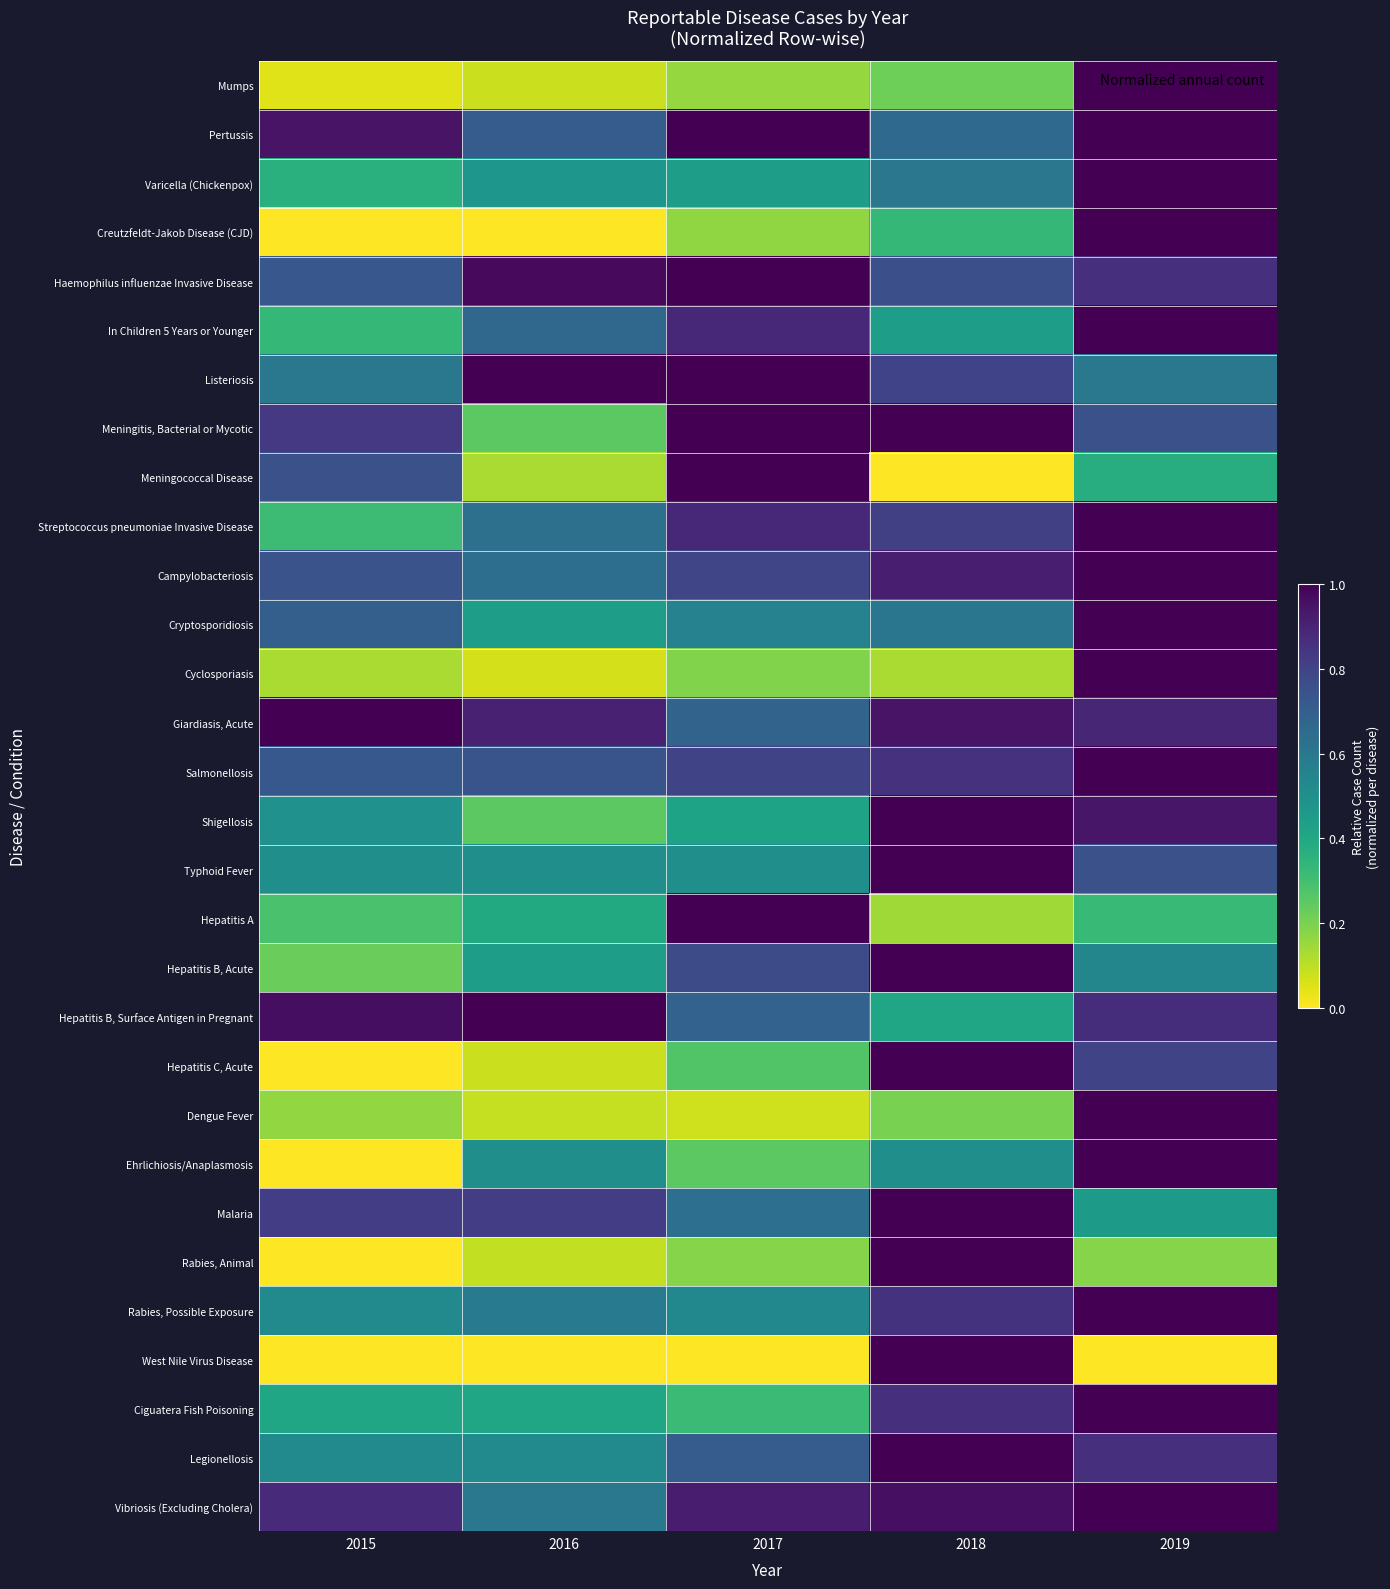

Reading left to right, list all the values displayed in this chart.

Mumps: 2015=0.0	2016=0.1	2017=0.2	2018=0.2	2019=1.0
Pertussis: 2015=0.9	2016=0.7	2017=1.0	2018=0.7	2019=1.0
Varicella (Chickenpox): 2015=0.4	2016=0.5	2017=0.4	2018=0.6	2019=1.0
Creutzfeldt-Jakob Disease (CJD): 2015=0.0	2016=0.0	2017=0.2	2018=0.3	2019=1.0
Haemophilus influenzae Invasive Disease: 2015=0.7	2016=1.0	2017=1.0	2018=0.8	2019=0.9
In Children 5 Years or Younger: 2015=0.3	2016=0.7	2017=0.9	2018=0.4	2019=1.0
Listeriosis: 2015=0.6	2016=1.0	2017=1.0	2018=0.8	2019=0.6
Meningitis, Bacterial or Mycotic: 2015=0.8	2016=0.2	2017=1.0	2018=1.0	2019=0.8
Meningococcal Disease: 2015=0.8	2016=0.1	2017=1.0	2018=0.0	2019=0.4
Streptococcus pneumoniae Invasive Disease: 2015=0.3	2016=0.6	2017=0.9	2018=0.8	2019=1.0
Campylobacteriosis: 2015=0.7	2016=0.6	2017=0.8	2018=0.9	2019=1.0
Cryptosporidiosis: 2015=0.7	2016=0.4	2017=0.6	2018=0.6	2019=1.0
Cyclosporiasis: 2015=0.1	2016=0.1	2017=0.2	2018=0.1	2019=1.0
Giardiasis, Acute: 2015=1.0	2016=0.9	2017=0.7	2018=0.9	2019=0.9
Salmonellosis: 2015=0.7	2016=0.7	2017=0.8	2018=0.9	2019=1.0
Shigellosis: 2015=0.5	2016=0.2	2017=0.4	2018=1.0	2019=0.9
Typhoid Fever: 2015=0.5	2016=0.5	2017=0.5	2018=1.0	2019=0.8
Hepatitis A: 2015=0.3	2016=0.4	2017=1.0	2018=0.1	2019=0.3
Hepatitis B, Acute: 2015=0.2	2016=0.4	2017=0.8	2018=1.0	2019=0.5
Hepatitis B, Surface Antigen in Pregnant: 2015=1.0	2016=1.0	2017=0.7	2018=0.4	2019=0.9
Hepatitis C, Acute: 2015=0.0	2016=0.1	2017=0.3	2018=1.0	2019=0.8
Dengue Fever: 2015=0.2	2016=0.1	2017=0.1	2018=0.2	2019=1.0
Ehrlichiosis/Anaplasmosis: 2015=0.0	2016=0.5	2017=0.2	2018=0.5	2019=1.0
Malaria: 2015=0.8	2016=0.8	2017=0.6	2018=1.0	2019=0.5
Rabies, Animal: 2015=0.0	2016=0.1	2017=0.2	2018=1.0	2019=0.2
Rabies, Possible Exposure: 2015=0.5	2016=0.6	2017=0.5	2018=0.9	2019=1.0
West Nile Virus Disease: 2015=0.0	2016=0.0	2017=0.0	2018=1.0	2019=0.0
Ciguatera Fish Poisoning: 2015=0.4	2016=0.4	2017=0.3	2018=0.9	2019=1.0
Legionellosis: 2015=0.5	2016=0.5	2017=0.7	2018=1.0	2019=0.9
Vibriosis (Excluding Cholera): 2015=0.9	2016=0.6	2017=0.9	2018=1.0	2019=1.0